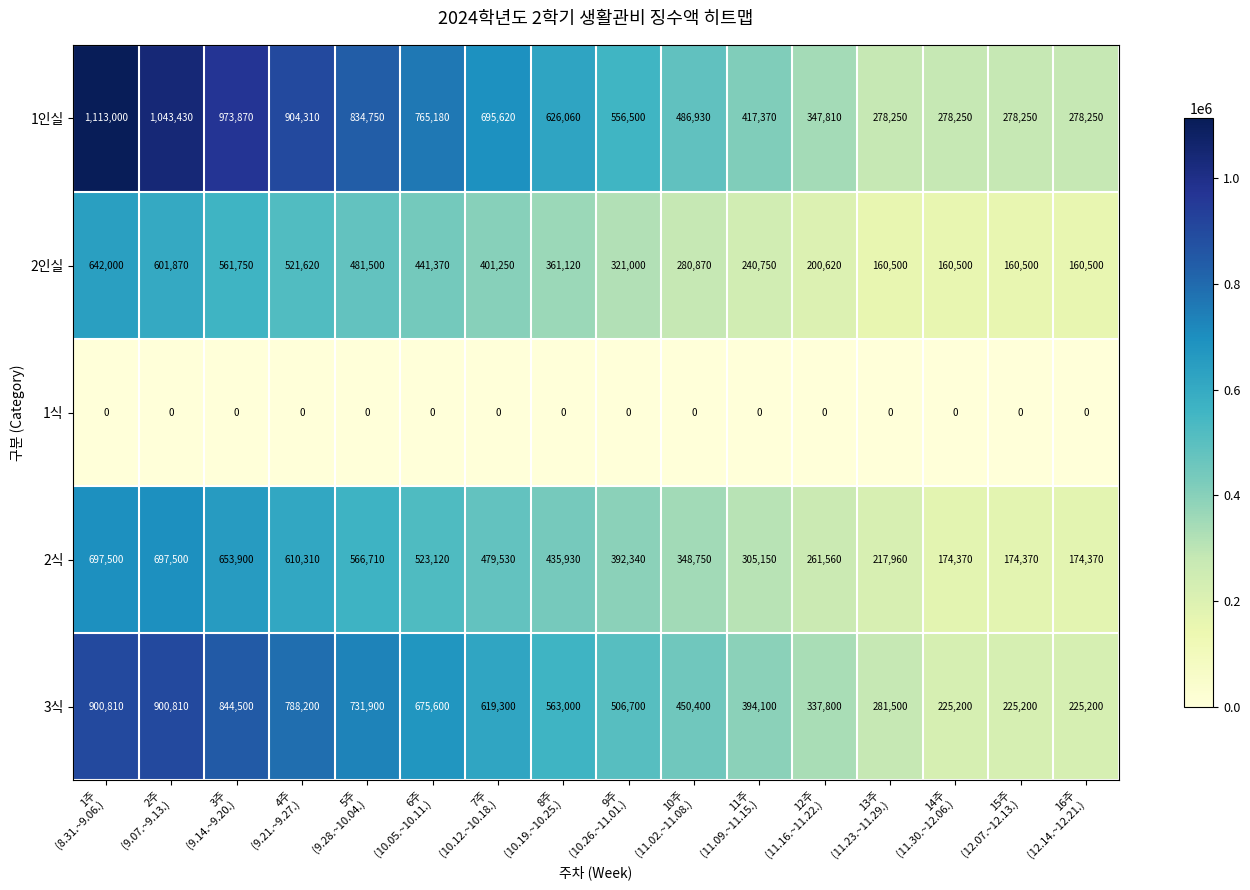

Between 10주
(11.02.~11.08.) and 14주
(11.30.~12.06.), which series saw the biggest shift?

3식